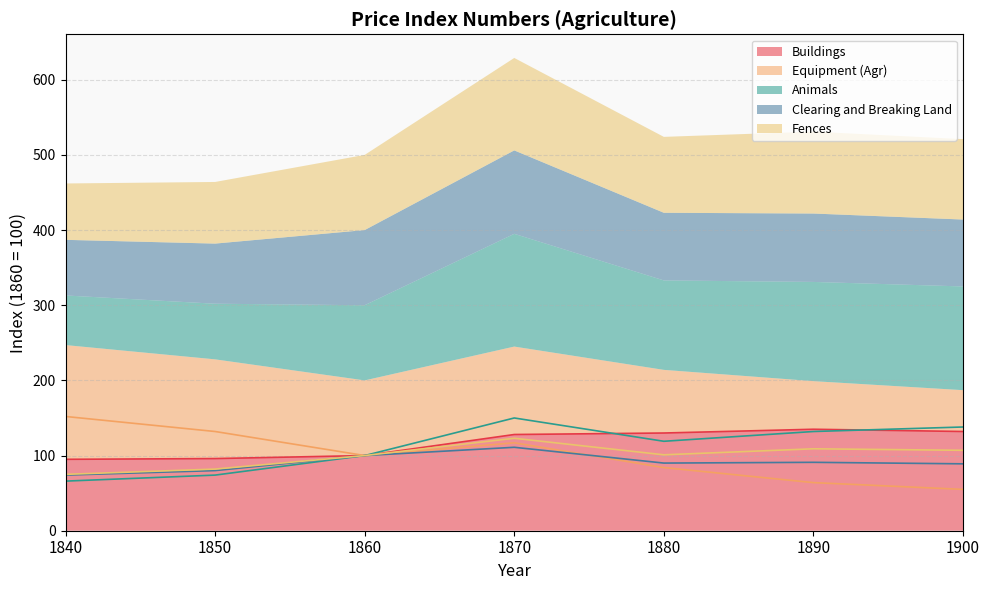

At 1900, list the series in order from smallest to largest.

Equipment (Agr), Clearing and Breaking Land, Fences, Buildings, Animals